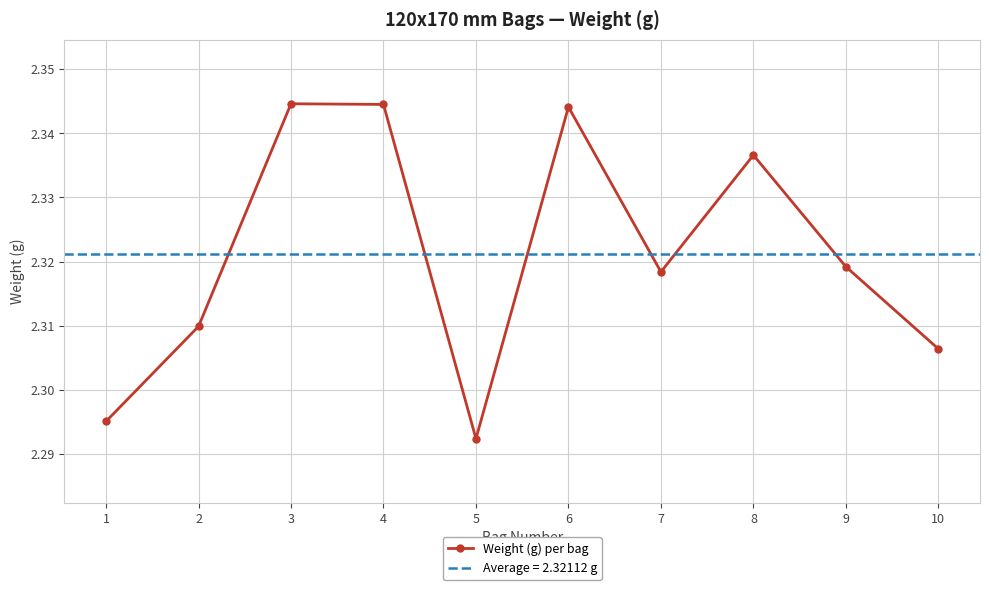

Read the value at 7.

2.3